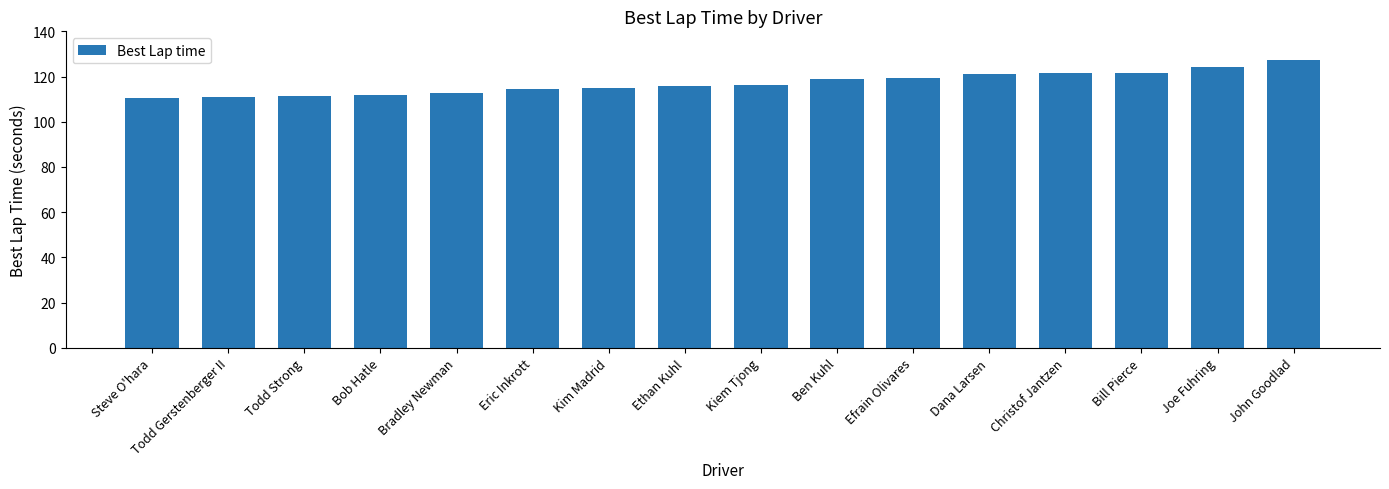

What is the label of the 12th bar from the right?

Bradley Newman